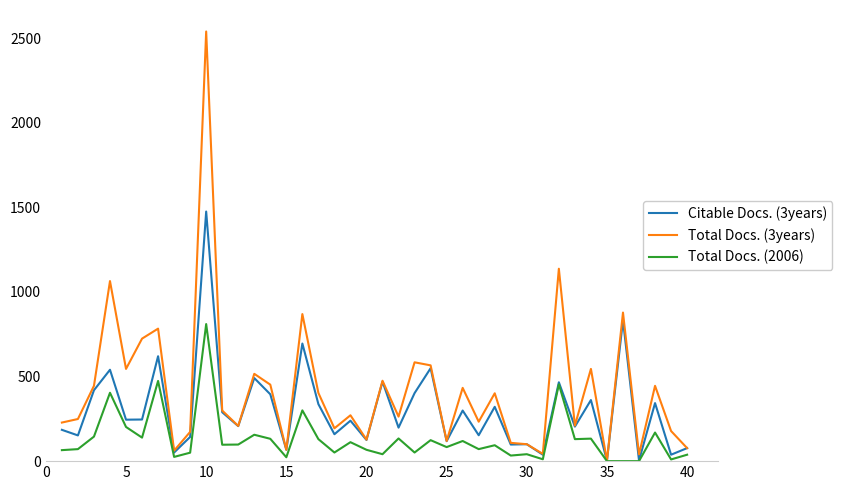

Which series has the largest total across all categories?

Total Docs. (3years)